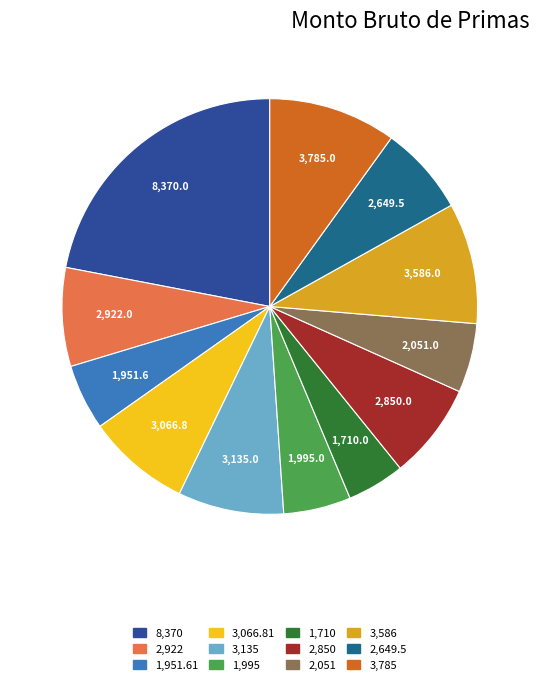

Is there a majority slice in this chart?

No